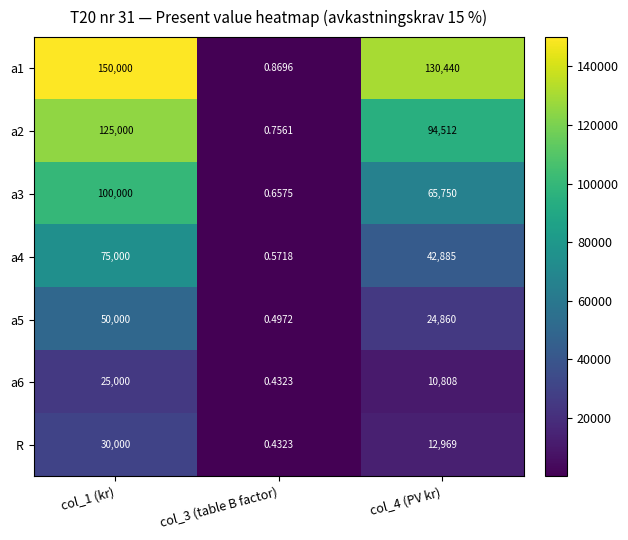

Is the value of a6 at col_1 (kr) greater than the value of a5 at col_3 (table B factor)?

Yes